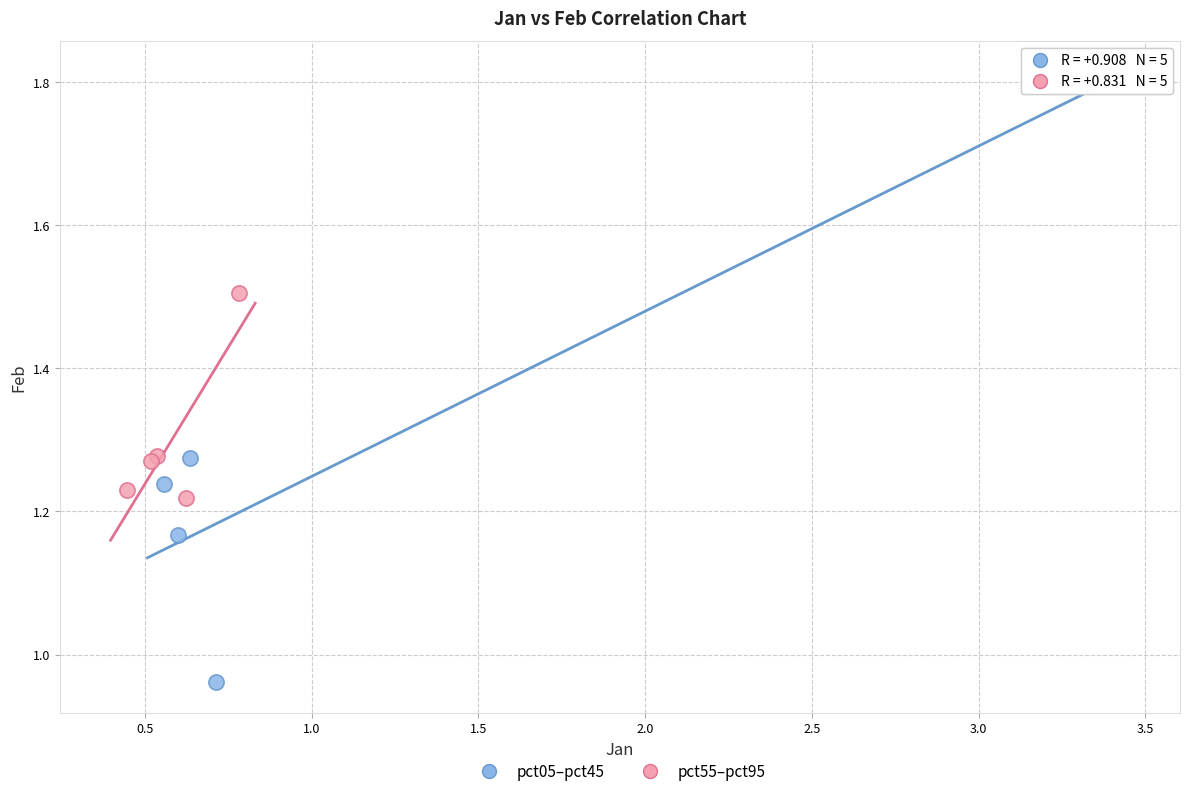

Which series reaches the maximum Y coordinate?

pct05–pct45